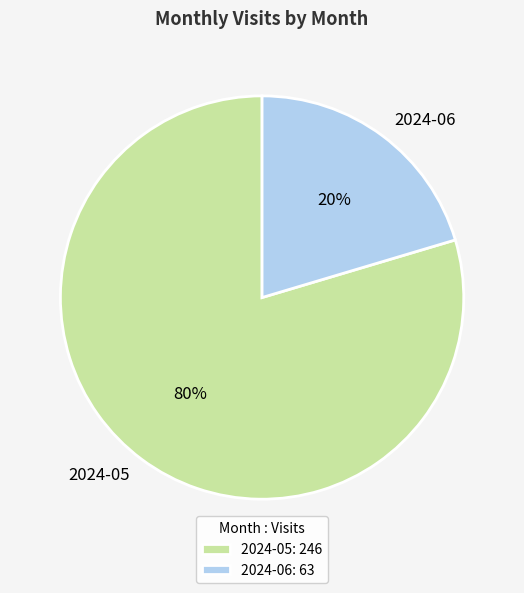

Which has a higher value, 2024-05 or 2024-06?

2024-05